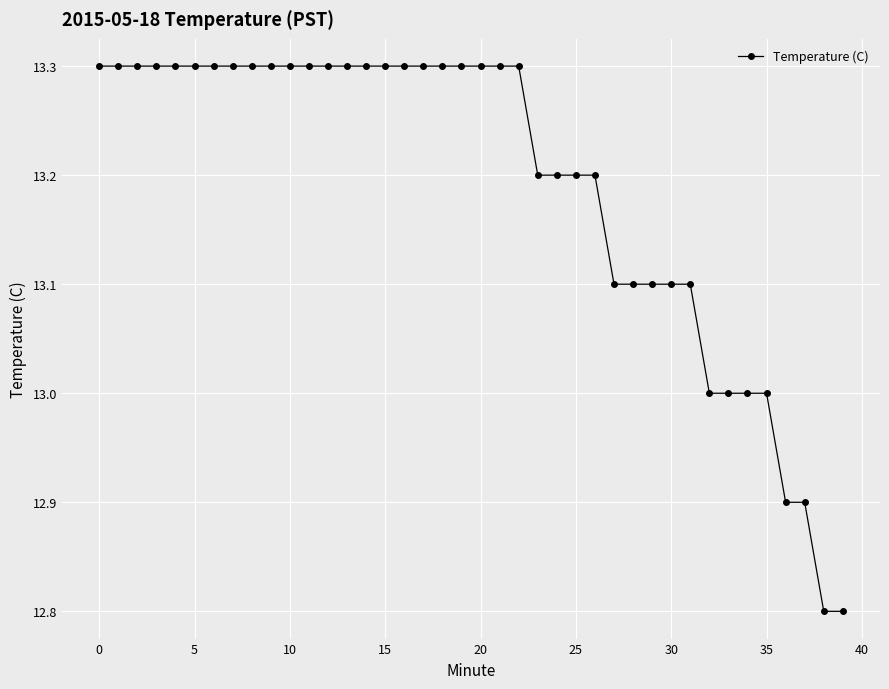

What is the value of the 2nd point from the left?

13.3